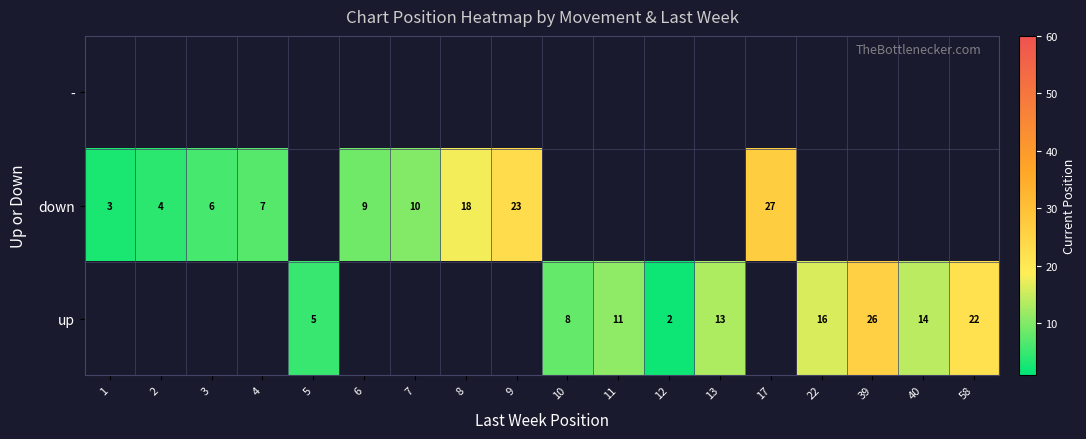

Is it true that down equals 12 at 8?

False